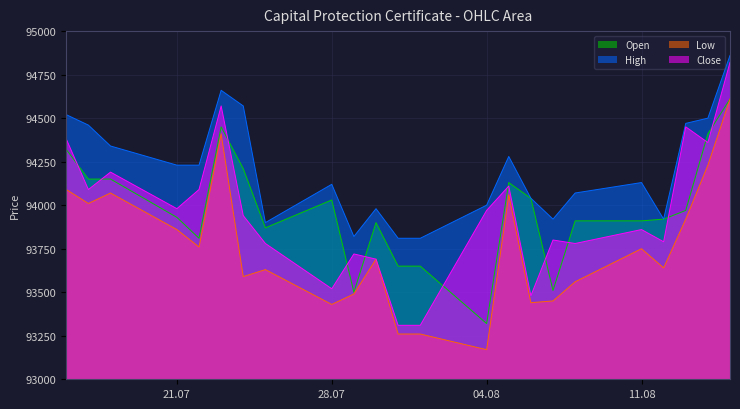

Reading right to left, what are all the values shown in this chart?

Open: 94610	94410	93970	93920	93910	93910	93510	94040	94130	93320	93650	93650	93900	93500	94030	93870	94210	94450	93810	93930	94150	94150	94320
High: 94860	94500	94470	93920	94130	94070	93920	94040	94280	94000	93810	93810	93980	93820	94120	93900	94570	94660	94230	94230	94340	94460	94520
Low: 94610	94230	93920	93640	93750	93560	93450	93440	94060	93170	93260	93260	93690	93490	93430	93630	93590	94410	93760	93860	94070	94010	94090
Close: 94820	94360	94450	93790	93860	93780	93800	93480	94110	93970	93310	93310	93690	93720	93520	93780	93940	94570	94090	93980	94190	94090	94380